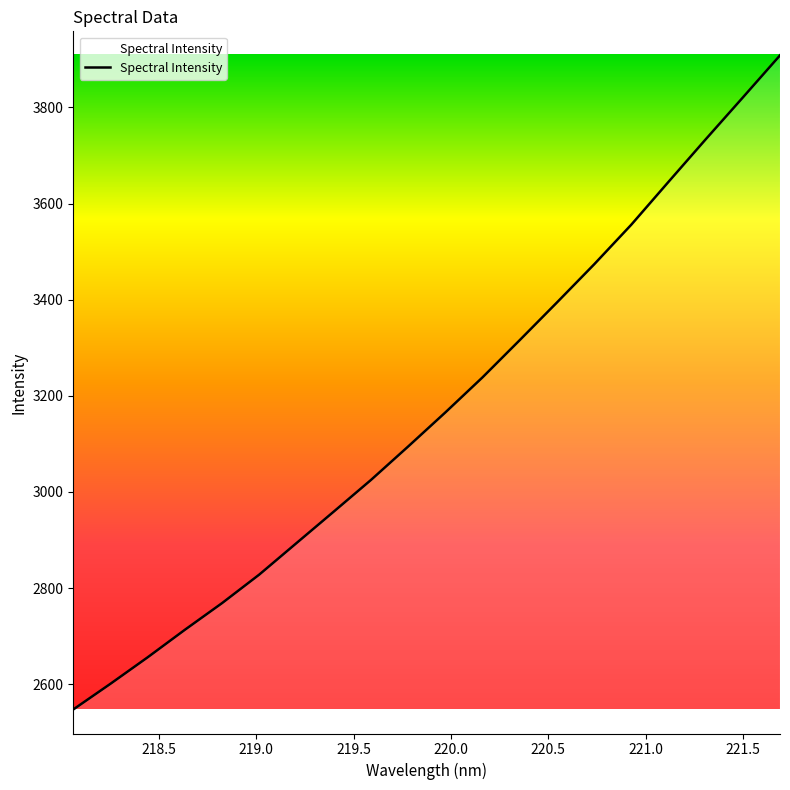

What is the smallest value displayed?

2547.3